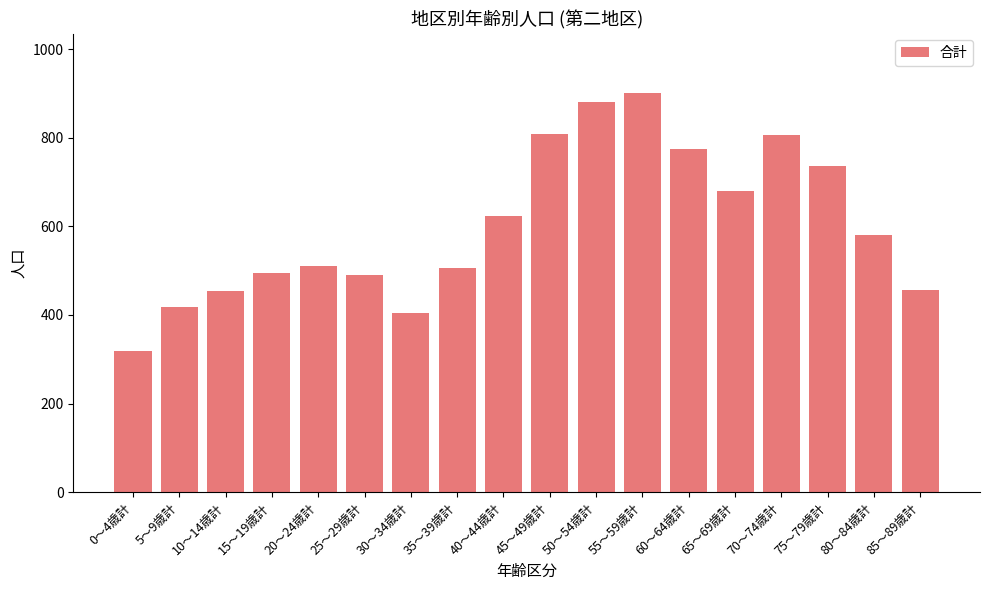

How many series are shown in this chart?

1